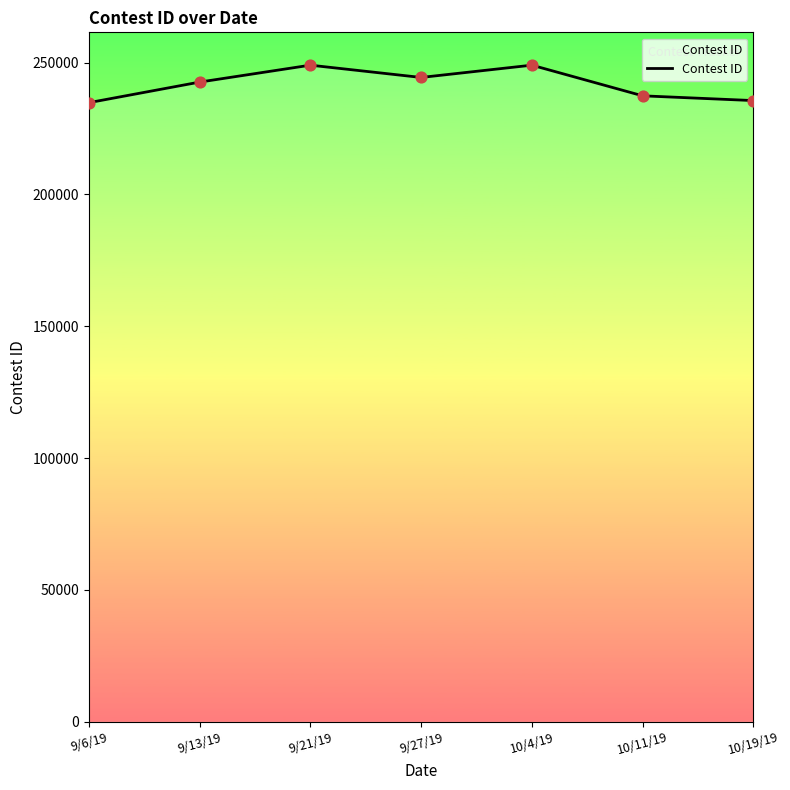

What is the change in value from 9/21/19 to 10/11/19?

-11628